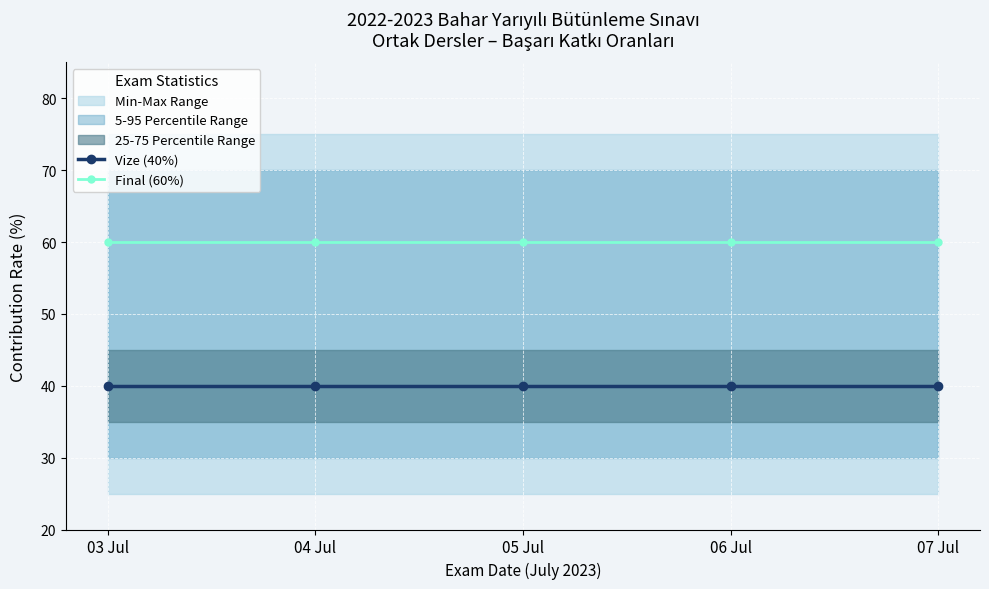

List the labels in order of Vize (40%) value, smallest first.

03 Jul, 04 Jul, 05 Jul, 06 Jul, 07 Jul